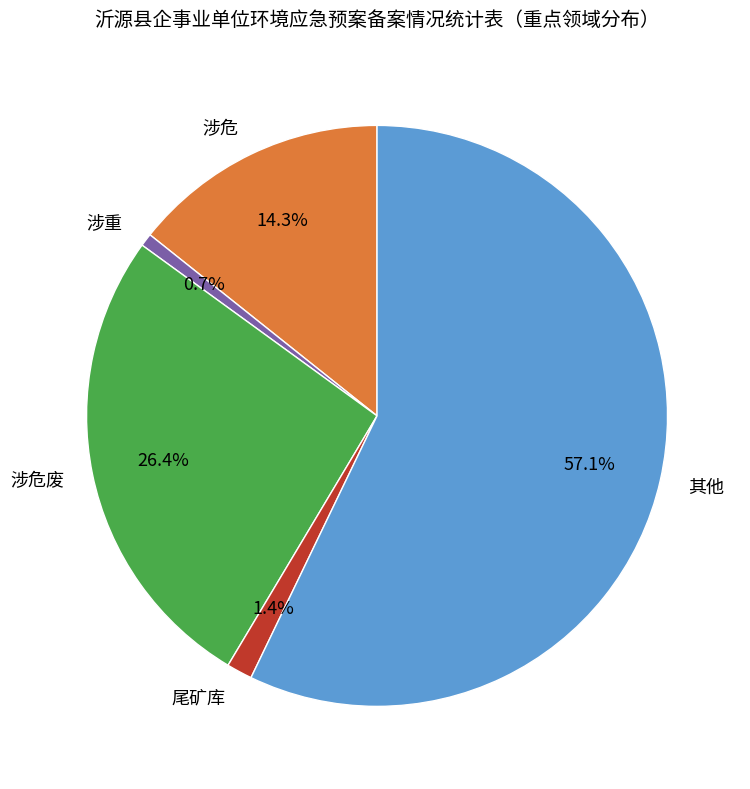

Which slice is the largest?

其他